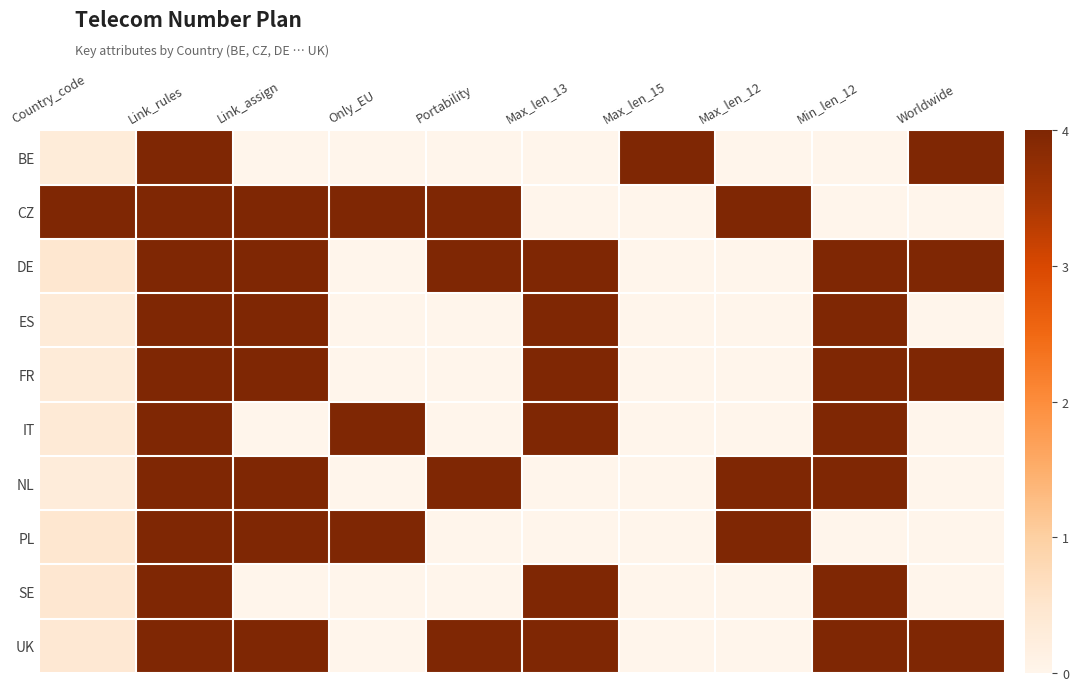

Reading left to right, what are all the values shown in this chart?

BE: Country_code=0.1	Link_rules=1.0	Link_assign=0.0	Only_EU=0.0	Portability=0.0	Max_len_13=0.0	Max_len_15=1.0	Max_len_12=0.0	Min_len_12=0.0	Worldwide=1.0
CZ: Country_code=1.0	Link_rules=1.0	Link_assign=1.0	Only_EU=1.0	Portability=1.0	Max_len_13=0.0	Max_len_15=0.0	Max_len_12=1.0	Min_len_12=0.0	Worldwide=0.0
DE: Country_code=0.1	Link_rules=1.0	Link_assign=1.0	Only_EU=0.0	Portability=1.0	Max_len_13=1.0	Max_len_15=0.0	Max_len_12=0.0	Min_len_12=1.0	Worldwide=1.0
ES: Country_code=0.1	Link_rules=1.0	Link_assign=1.0	Only_EU=0.0	Portability=0.0	Max_len_13=1.0	Max_len_15=0.0	Max_len_12=0.0	Min_len_12=1.0	Worldwide=0.0
FR: Country_code=0.1	Link_rules=1.0	Link_assign=1.0	Only_EU=0.0	Portability=0.0	Max_len_13=1.0	Max_len_15=0.0	Max_len_12=0.0	Min_len_12=1.0	Worldwide=1.0
IT: Country_code=0.1	Link_rules=1.0	Link_assign=0.0	Only_EU=1.0	Portability=0.0	Max_len_13=1.0	Max_len_15=0.0	Max_len_12=0.0	Min_len_12=1.0	Worldwide=0.0
NL: Country_code=0.1	Link_rules=1.0	Link_assign=1.0	Only_EU=0.0	Portability=1.0	Max_len_13=0.0	Max_len_15=0.0	Max_len_12=1.0	Min_len_12=1.0	Worldwide=0.0
PL: Country_code=0.1	Link_rules=1.0	Link_assign=1.0	Only_EU=1.0	Portability=0.0	Max_len_13=0.0	Max_len_15=0.0	Max_len_12=1.0	Min_len_12=0.0	Worldwide=0.0
SE: Country_code=0.1	Link_rules=1.0	Link_assign=0.0	Only_EU=0.0	Portability=0.0	Max_len_13=1.0	Max_len_15=0.0	Max_len_12=0.0	Min_len_12=1.0	Worldwide=0.0
UK: Country_code=0.1	Link_rules=1.0	Link_assign=1.0	Only_EU=0.0	Portability=1.0	Max_len_13=1.0	Max_len_15=0.0	Max_len_12=0.0	Min_len_12=1.0	Worldwide=1.0